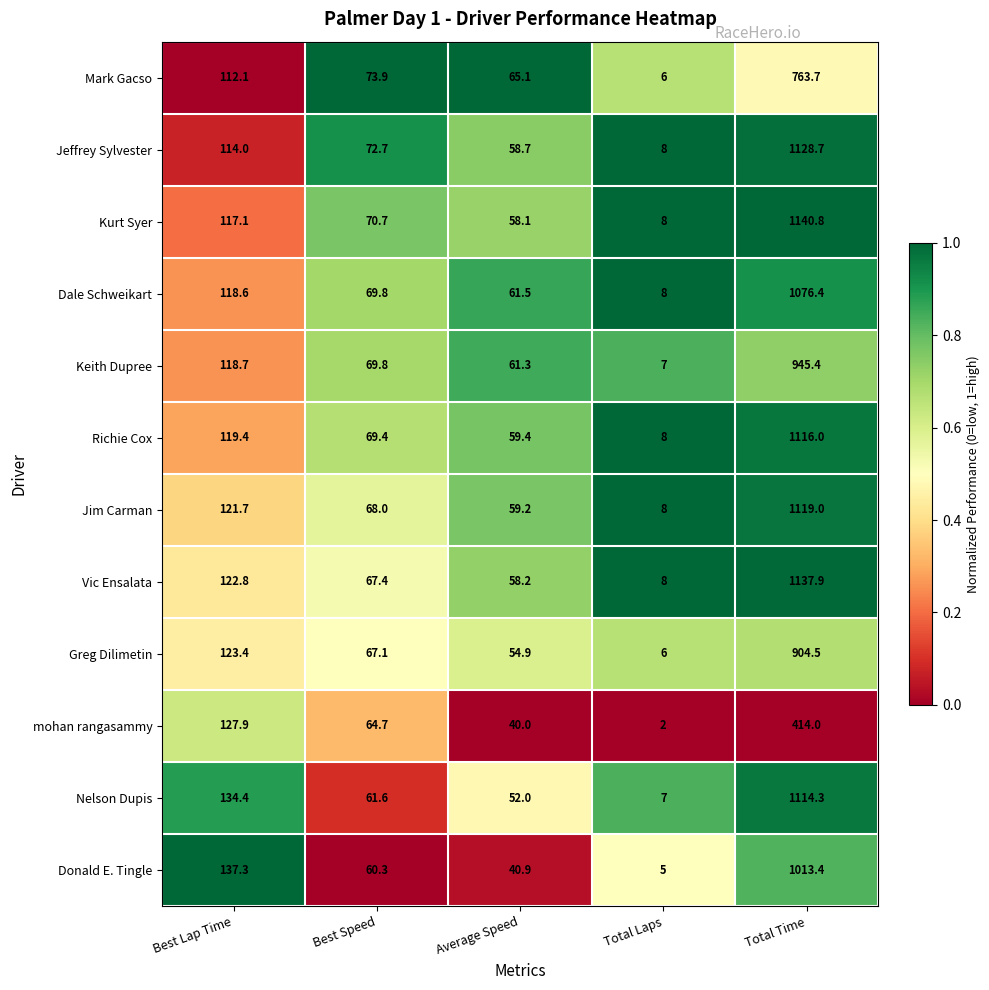

Where is Keith Dupree nearest to the value 476?

Best Lap Time